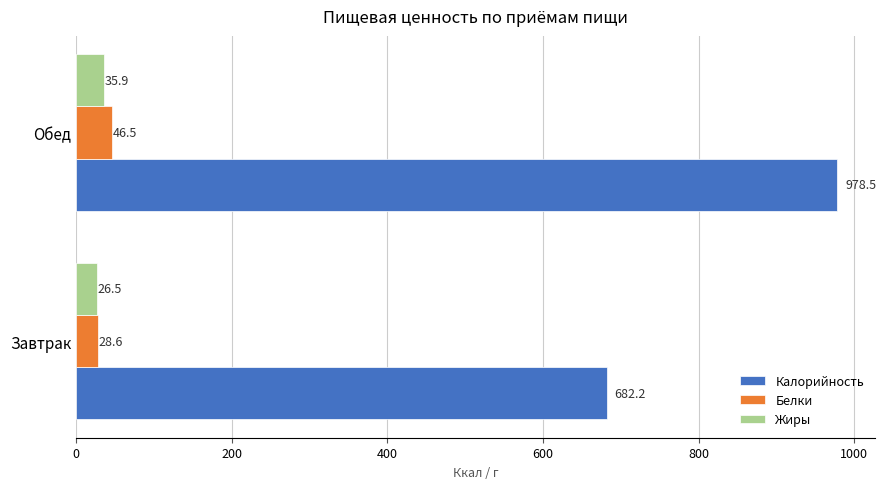

True or false: Жиры has a value of 26.5 at Завтрак.

True